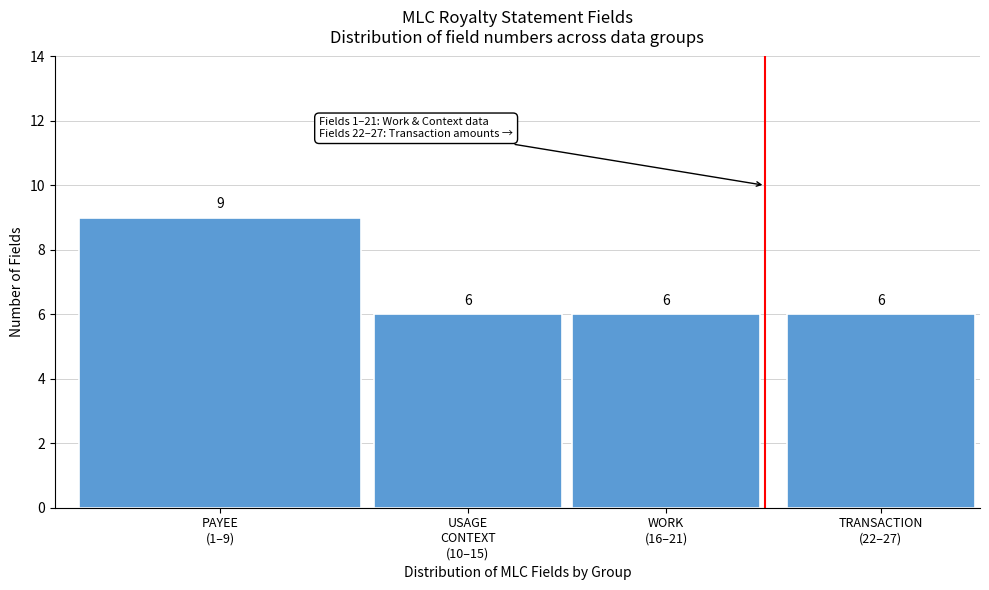

Reading left to right, transcribe all the data shown in this chart.

9	6	6	6